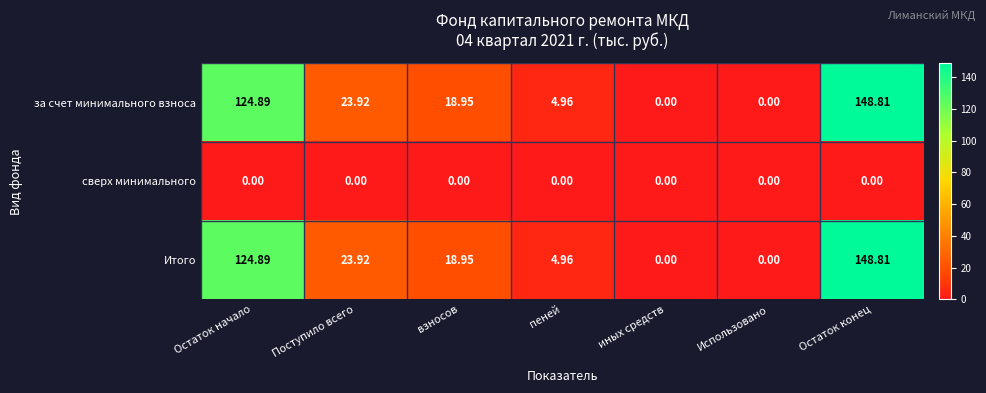

At which category is the sum across all series the highest?

Остаток конец